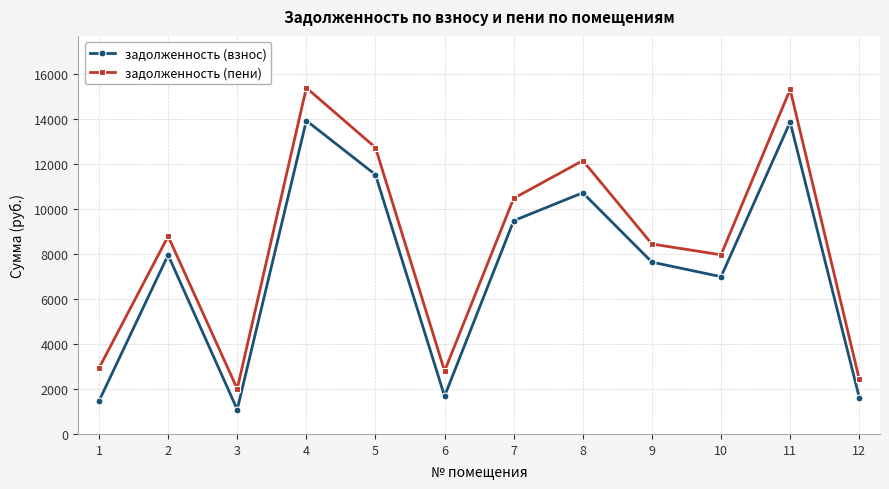

True or false: задолженность (взнос) and задолженность (пени) cross at least once.

False